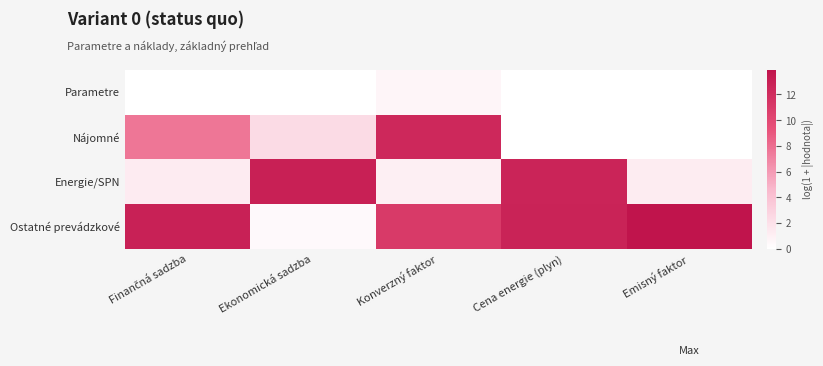

Reading right to left, extract all data points from this chart.

Parametre: Emisný faktor=0.0	Cena energie (plyn)=0.0	Konverzný faktor=0.6	Ekonomická sadzba=0.0	Finančná sadzba=0.0
Nájomné: Emisný faktor=0.0	Cena energie (plyn)=0.0	Konverzný faktor=12.4	Ekonomická sadzba=2.4	Finančná sadzba=7.6
Energie/SPN: Emisný faktor=1.2	Cena energie (plyn)=12.6	Konverzný faktor=1.0	Ekonomická sadzba=13.0	Finančná sadzba=1.3
Ostatné prevádzkové: Emisný faktor=13.9	Cena energie (plyn)=12.8	Konverzný faktor=11.0	Ekonomická sadzba=0.4	Finančná sadzba=12.9